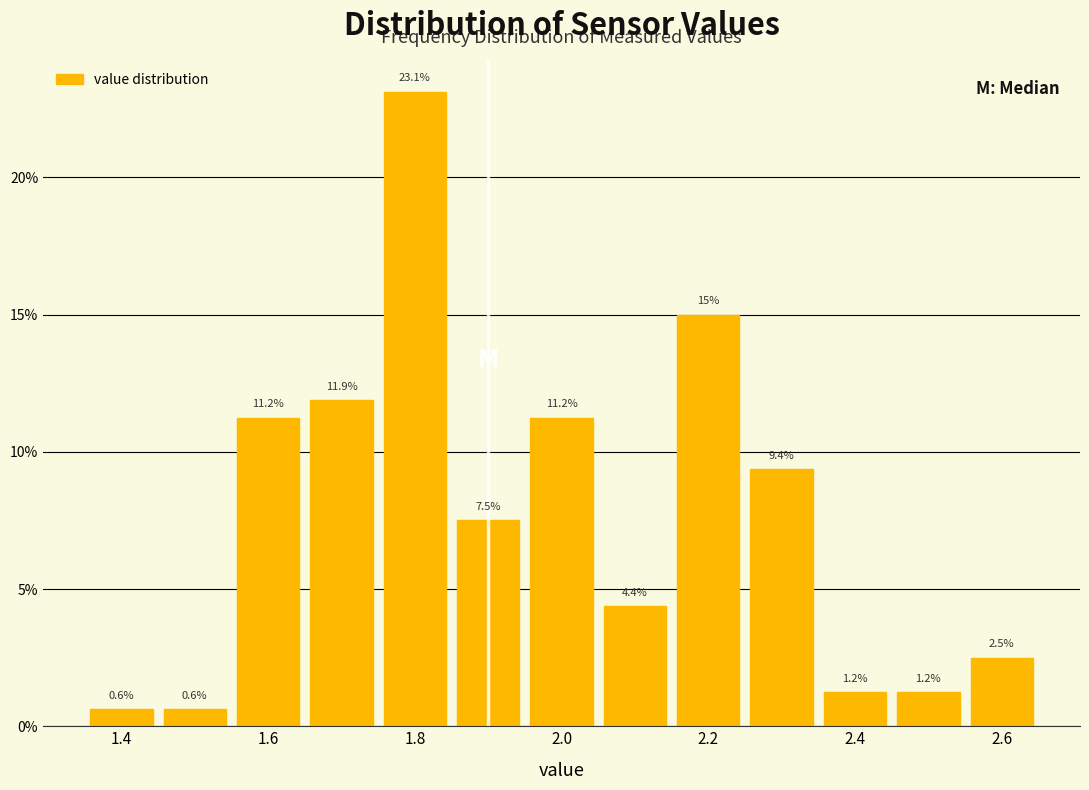

How tall is the bar that spans 1.85 to 1.95 on the x-axis? The bar edges are not printed on the chart, so give them approximately, as read against the axis.

7.5